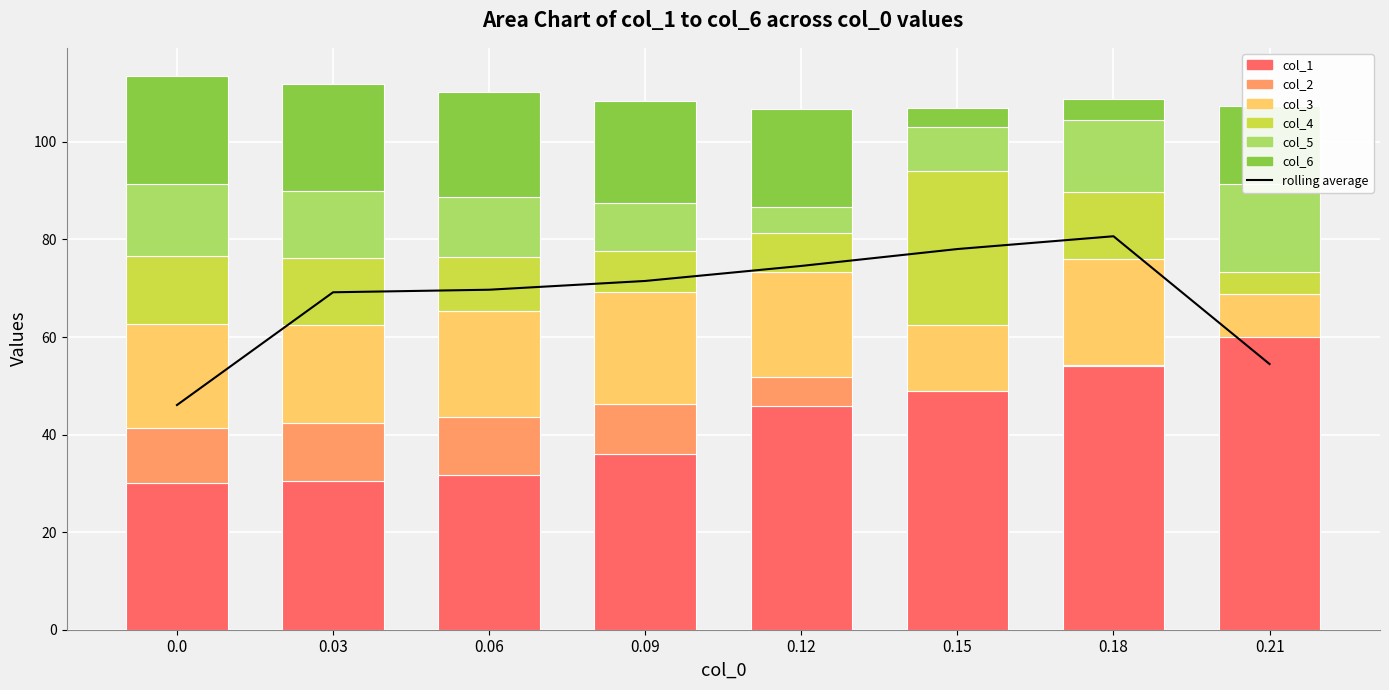

How many data points does each series have?

8